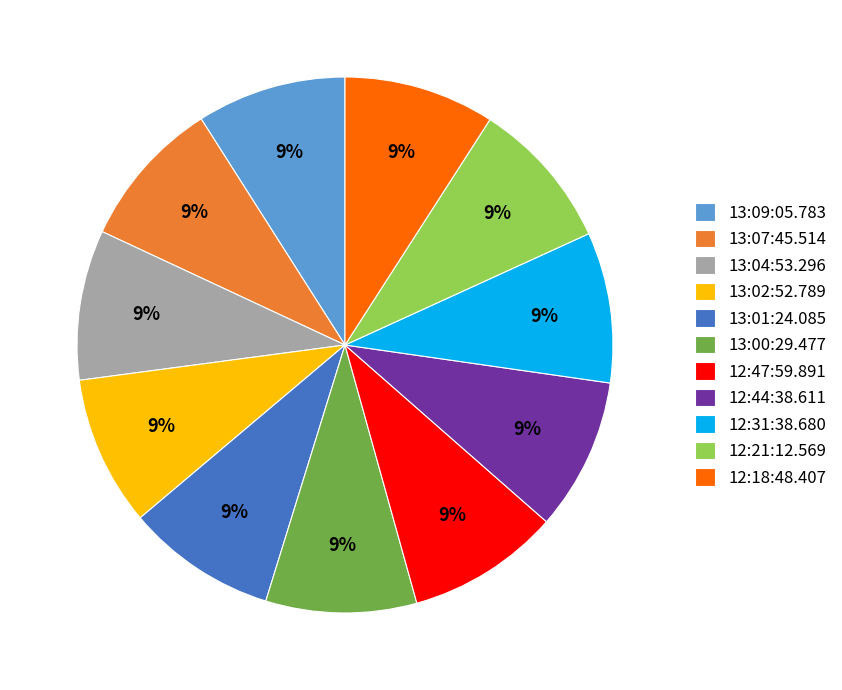

What percentage is the 12:44:38.611 slice, to the nearest percent?

9%